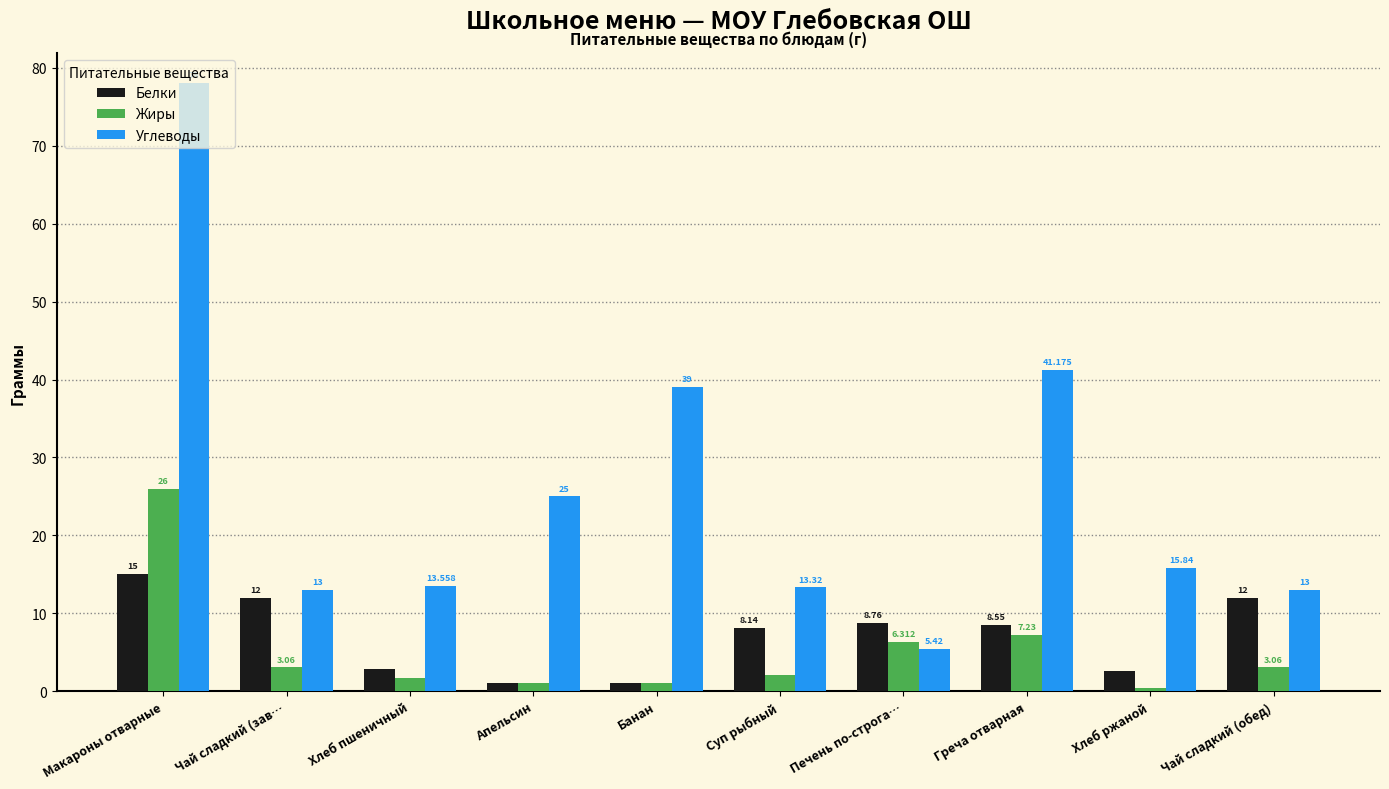

How many data points in Углеводы are above 15?

5